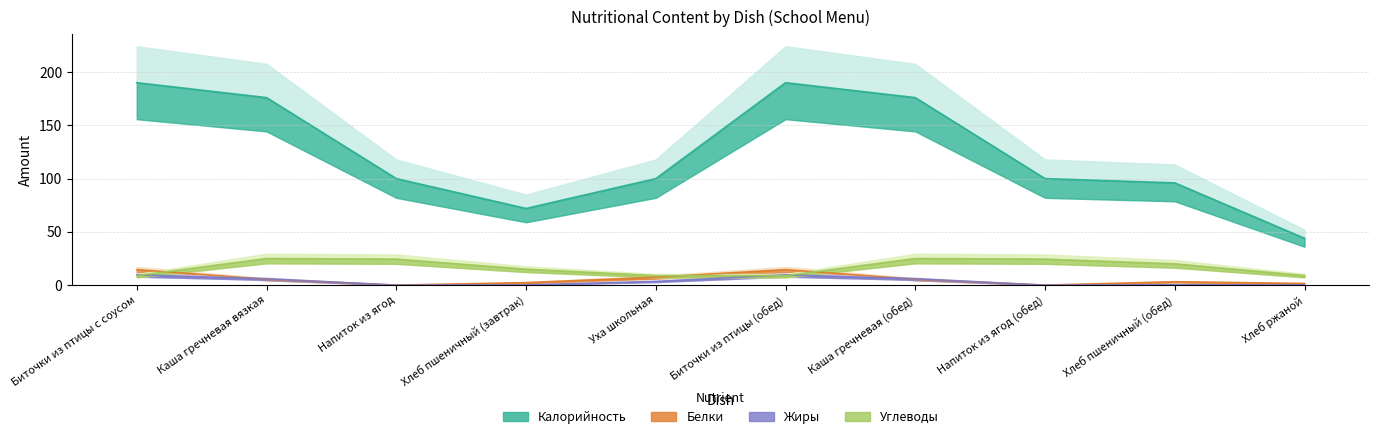

At which category does Белки reach its first local peak?

Биточки из птицы (обед)